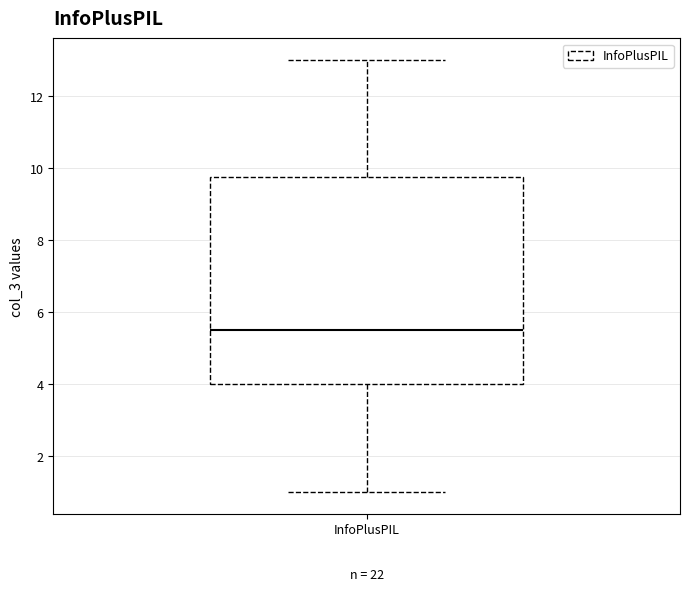

Where does the upper whisker of the box for InfoPlusPIL end on the y-axis? The values are not printed on the chart, so give them approximately, as read against the axis.

13.0